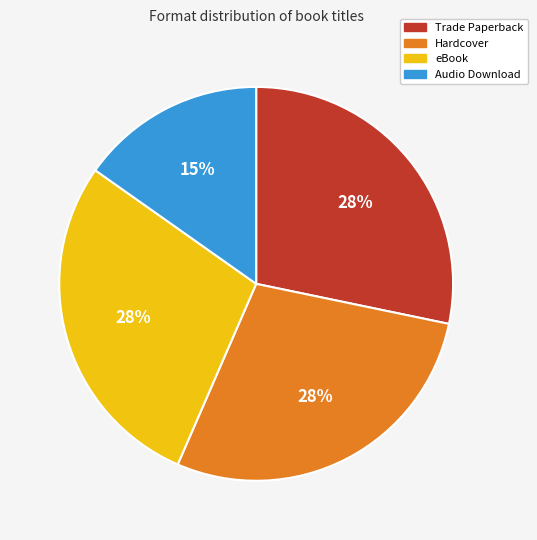

To the nearest percent, what percentage of the pie is Trade Paperback?

28%